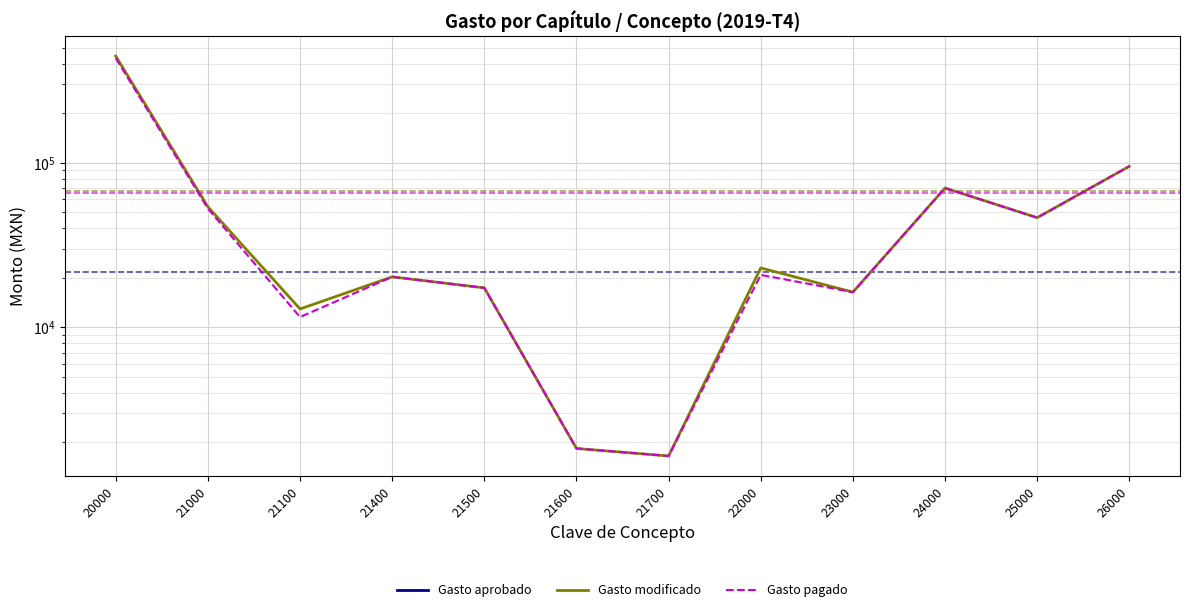

At 22000, list the series in order from smallest to largest.

Gasto pagado, Gasto aprobado, Gasto modificado